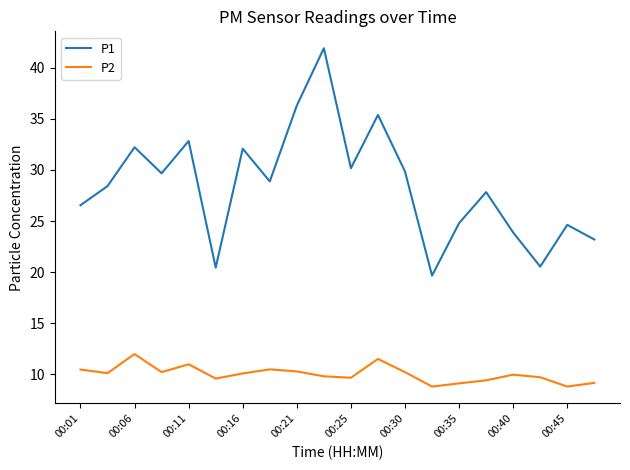

Does the chart have visible grid lines?

No